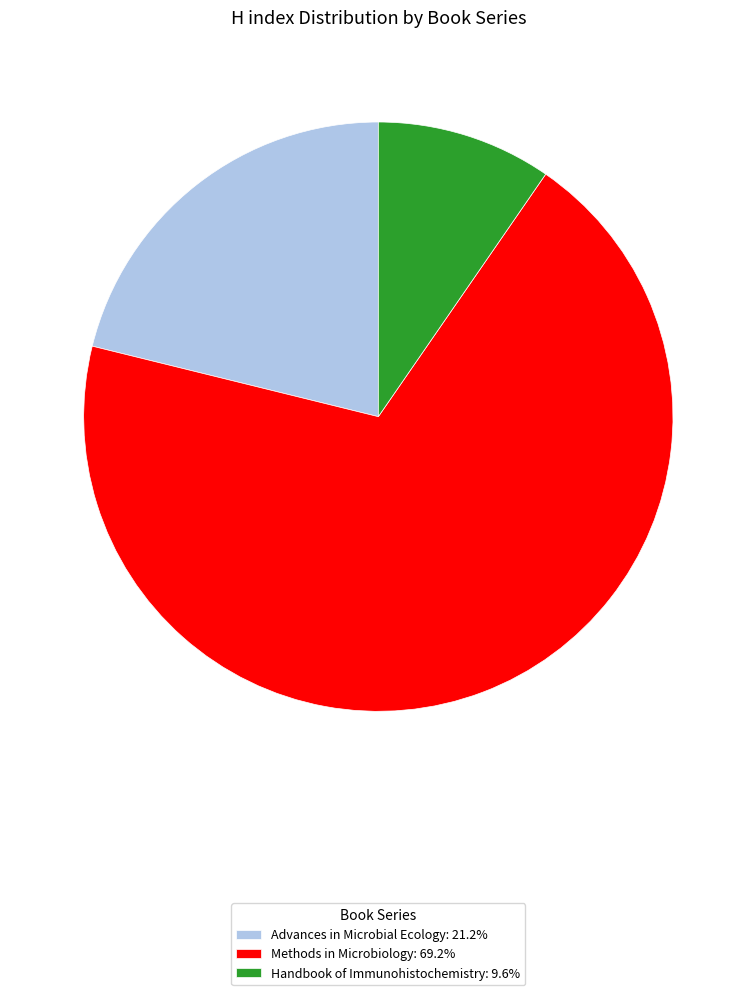

Does Methods in Microbiology: 69.2% account for over 50% of the chart?

Yes